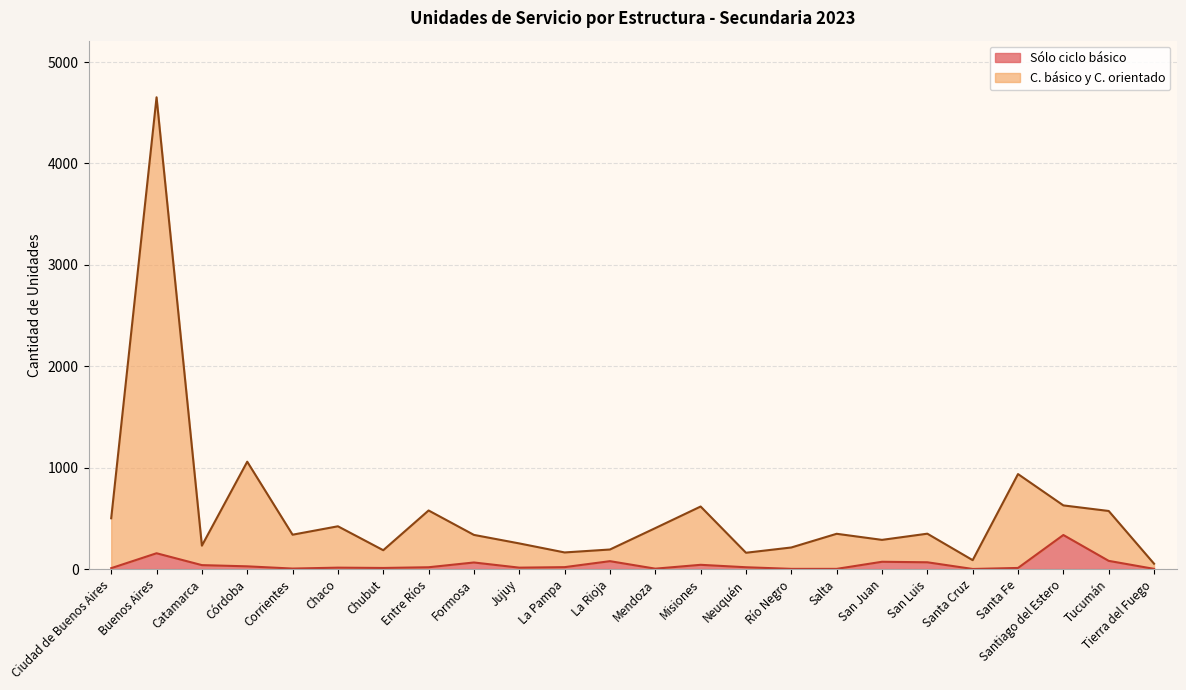

How many lines are shown in the chart?

2